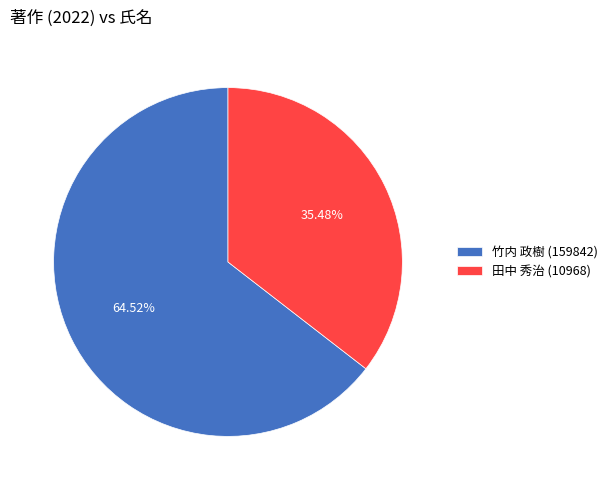

How much of the chart is everything except 竹内 政樹 (159842)?

35.5%